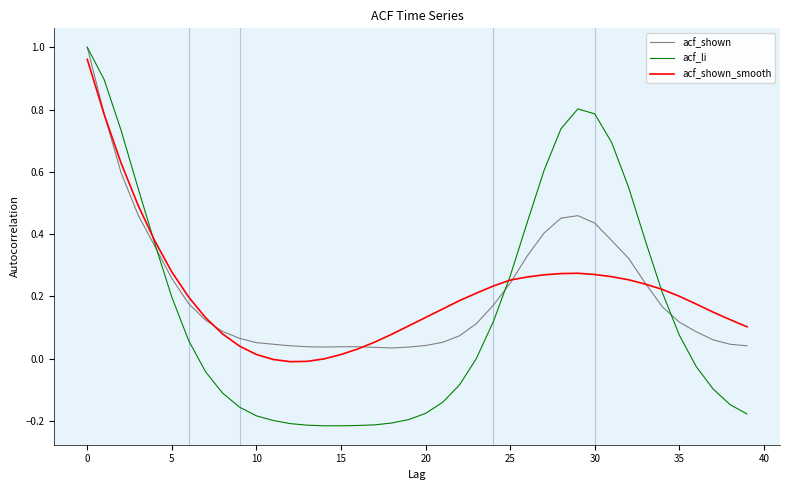

Which series has the largest range (max minus min)?

acf_li